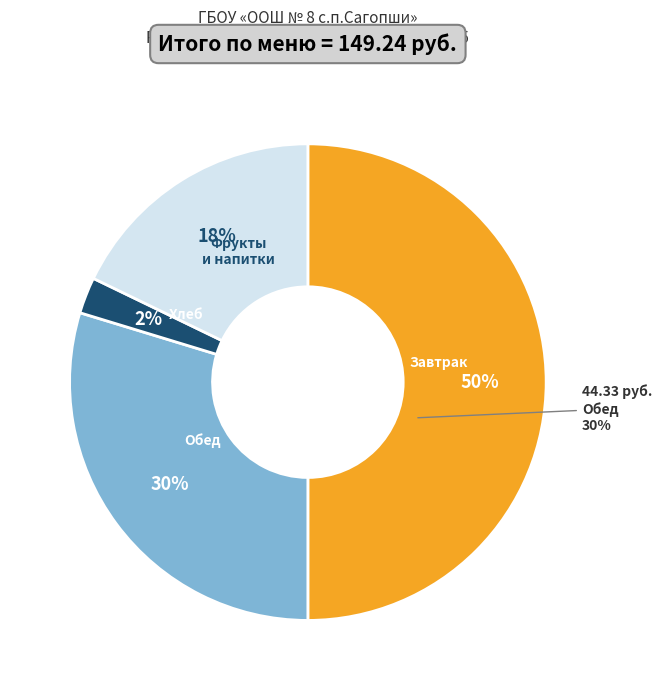

Is there any slice that represents more than half of the pie?

No